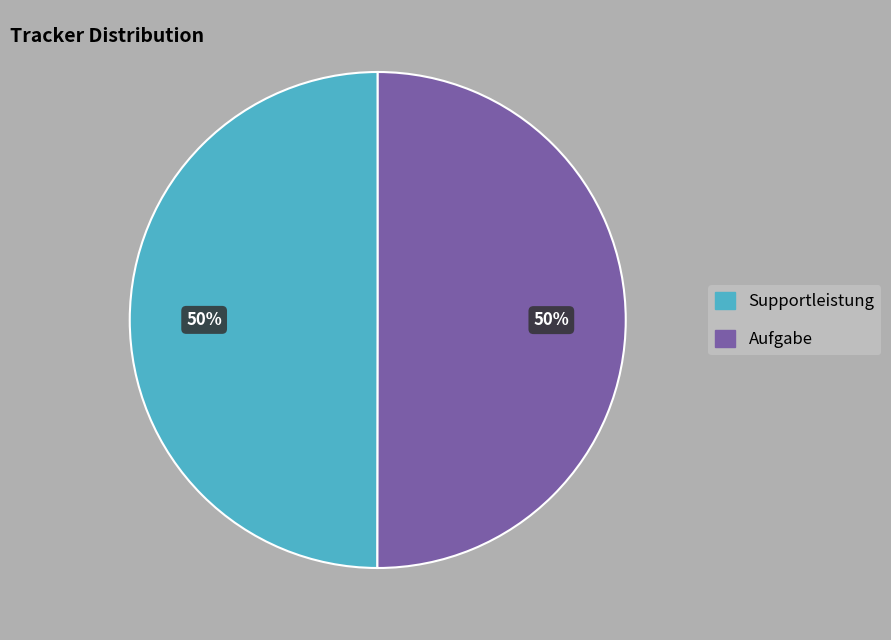

True or false: Supportleistung accounts for 59% of the total.

False